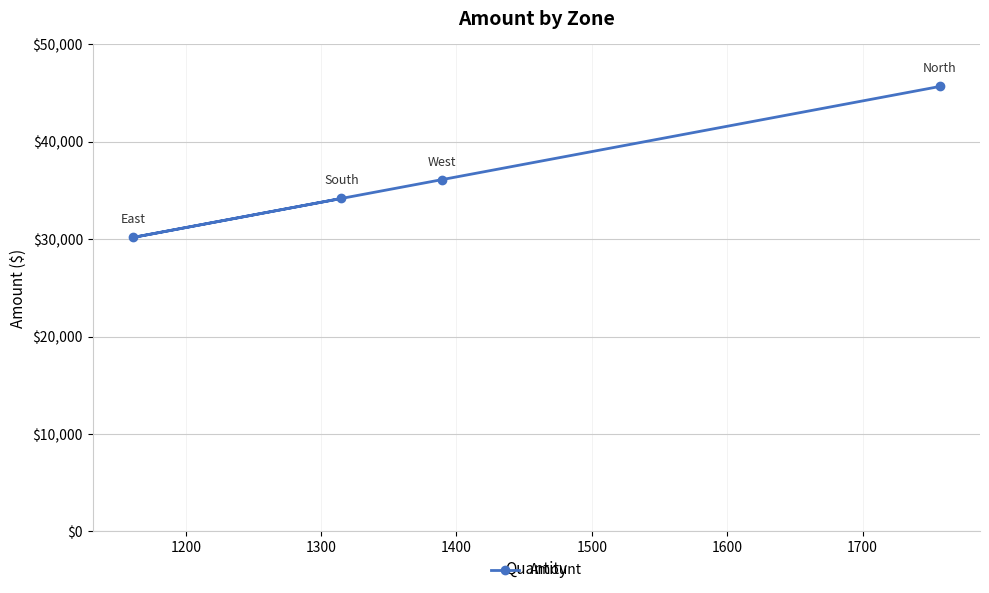

What is the value of the 3rd point from the left?

36114